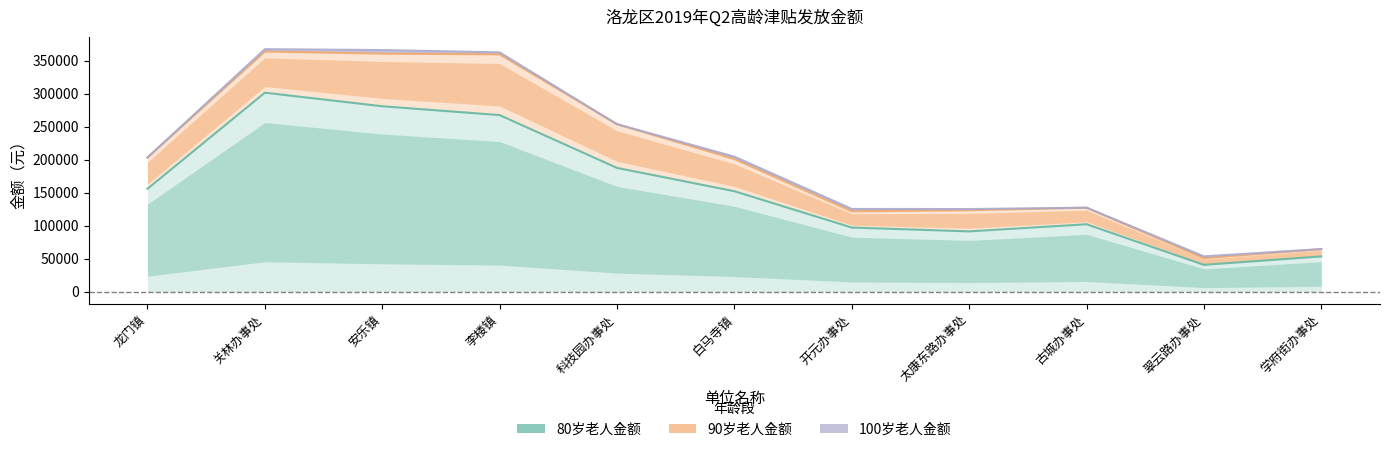

True or false: 100岁老人金额 and 80岁老人金额 cross at least once.

False